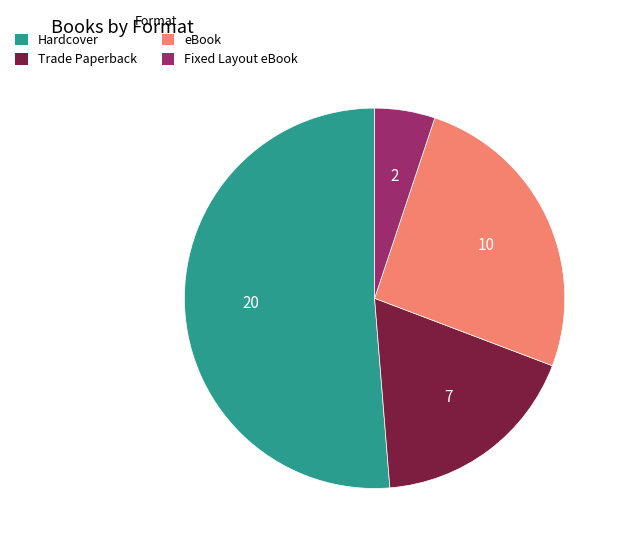

Is there any slice that represents more than half of the pie?

Yes